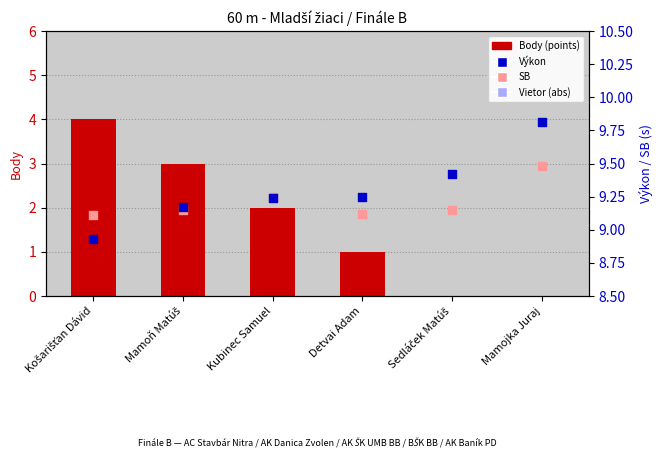

Is the value of Body (points) at Mamoň Matúš greater than the value of Výkon at Mamoň Matúš?

No